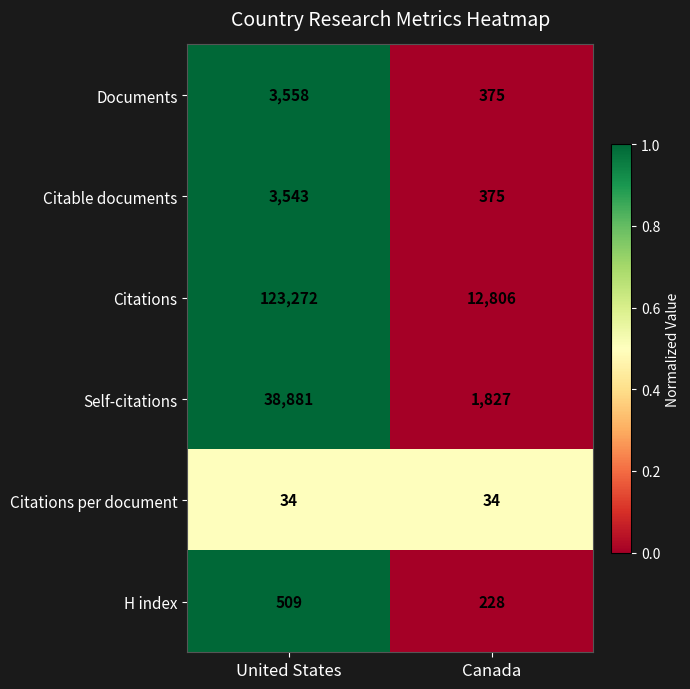

What is the sum of the Self-citations values at United States and Canada?

40708